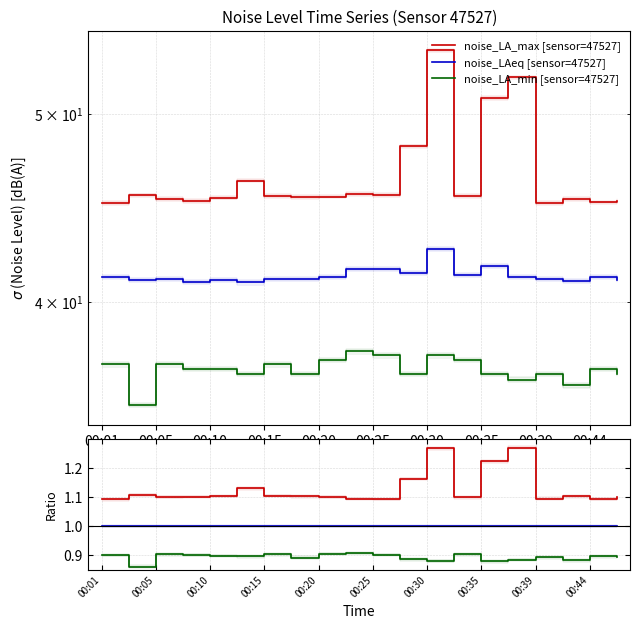

How many data points in noise_LA_max [sensor=47527] are above 45?

18